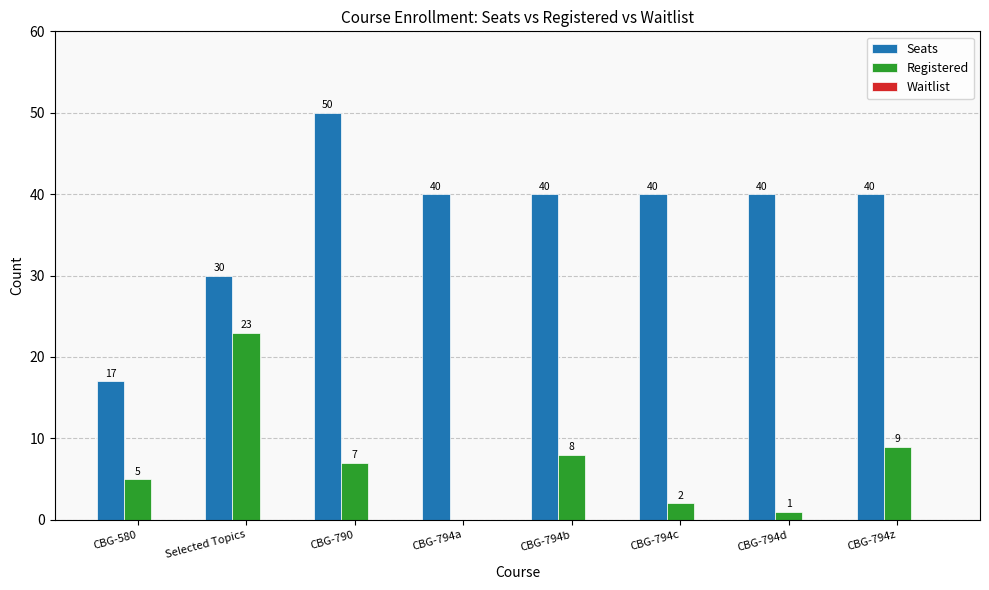

Which series changed the most between CBG-794c and CBG-794d?

Registered